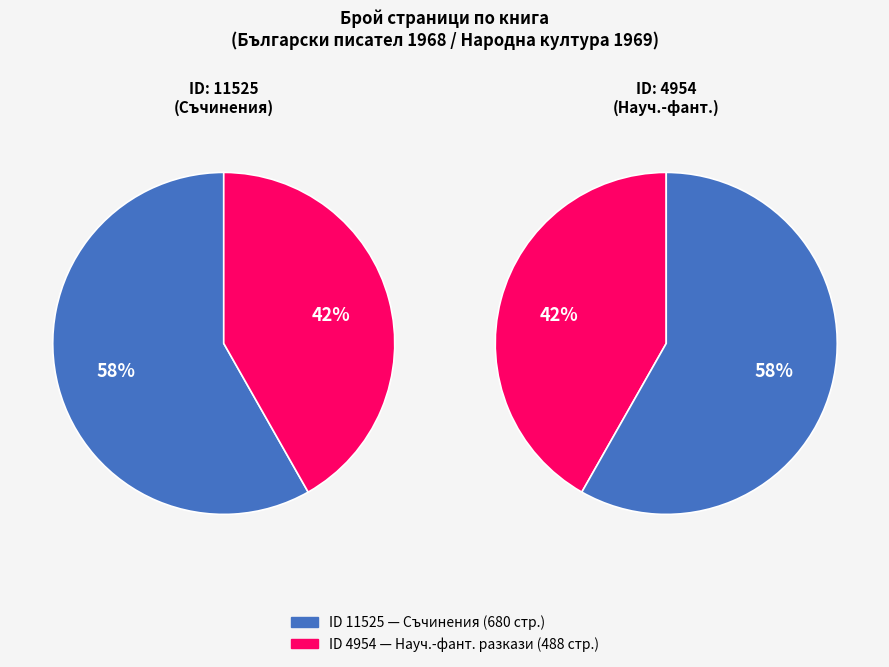

To the nearest percent, what is the average slice percentage?

50%